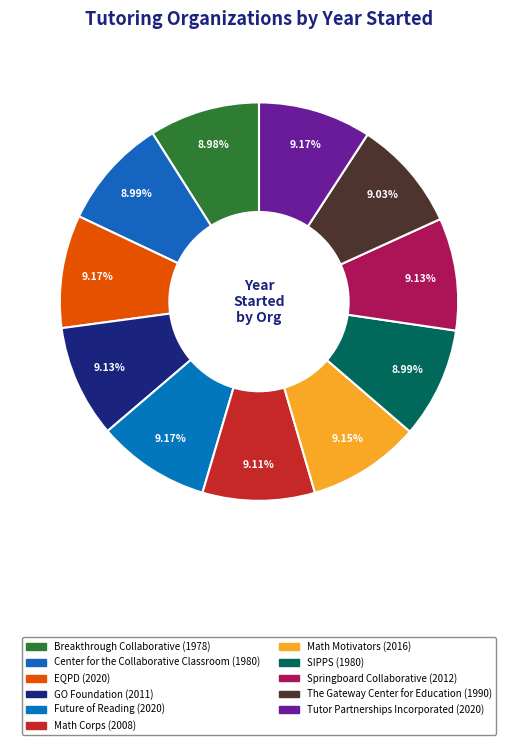

How many segments does this pie chart have?

11